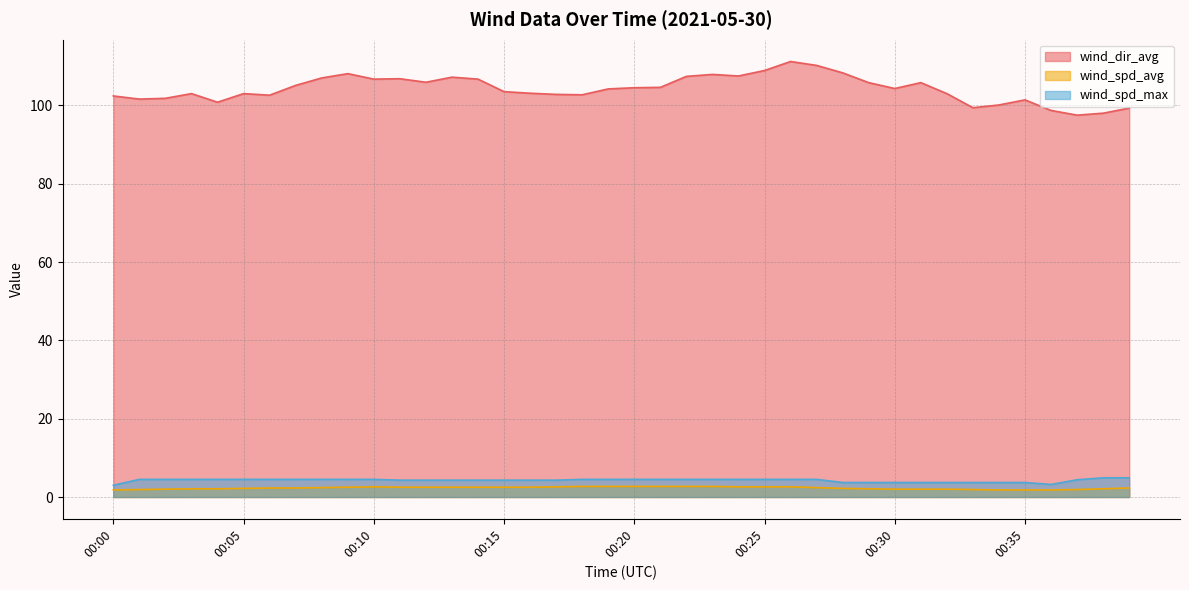

Read the wind_spd_avg value at 00:34.

1.8